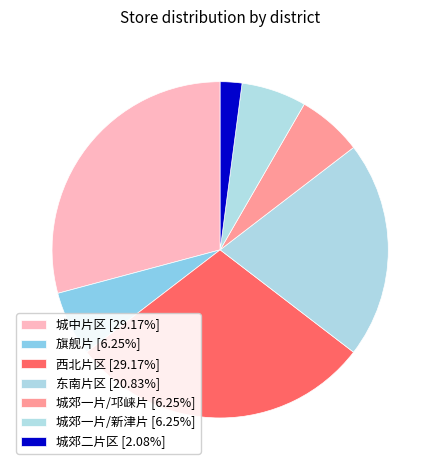

True or false: 旗舰片 accounts for 6% of the total.

True